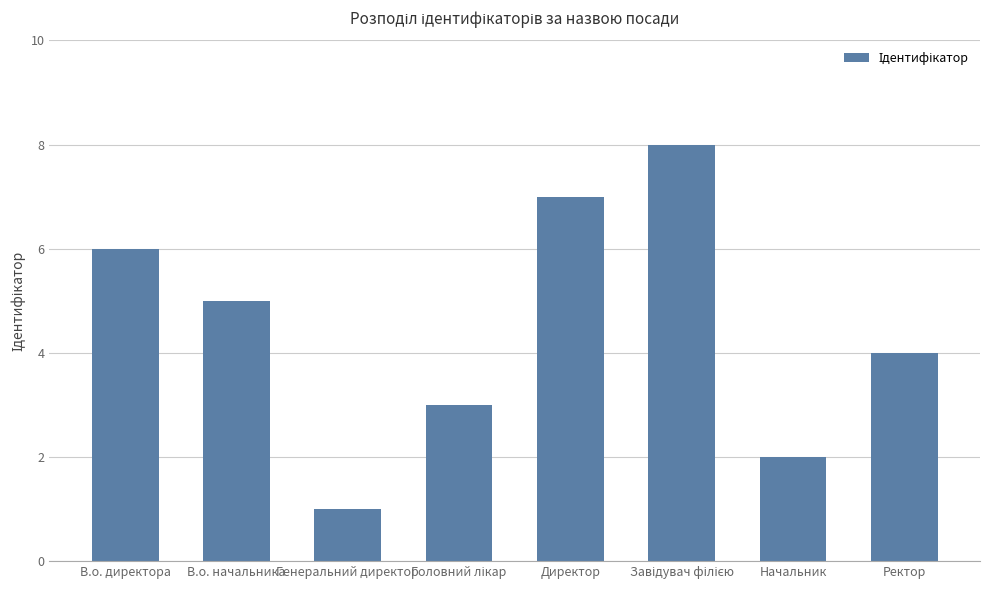

How many data points are less than 5?

4